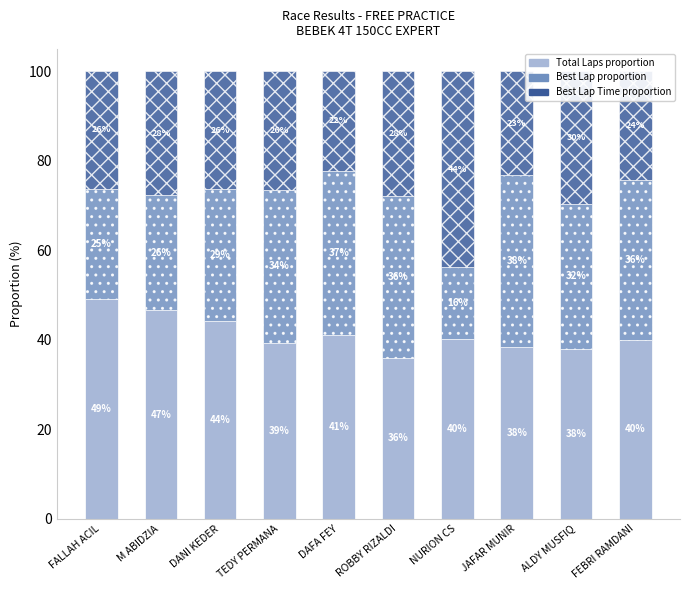

What is the total value across all series at DAFA FEY?

100.0